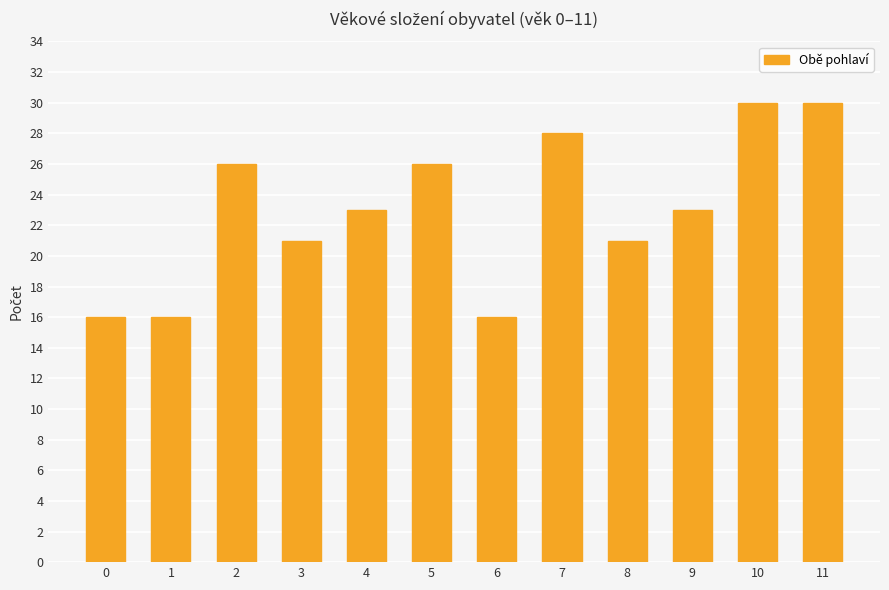

What is the maximum value shown in the chart?

30